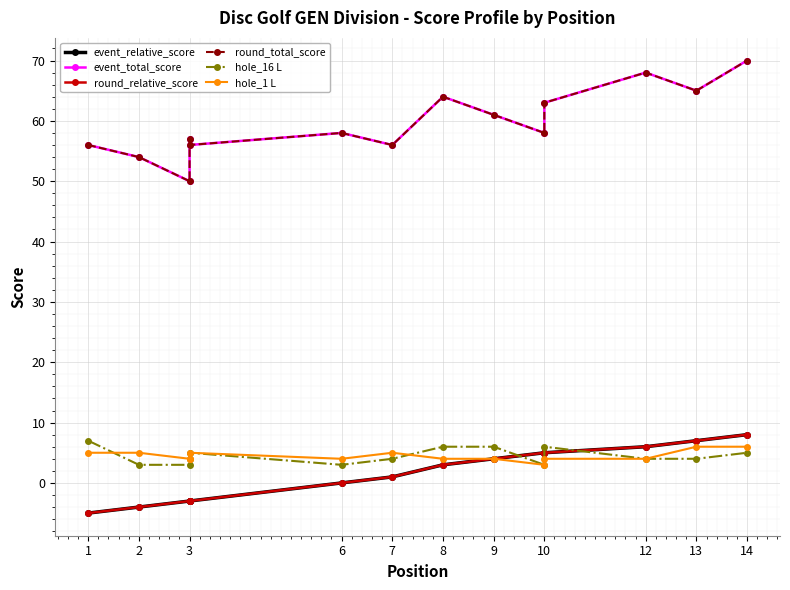

The hole_16 L series shows 1 at 2. True or false?

False